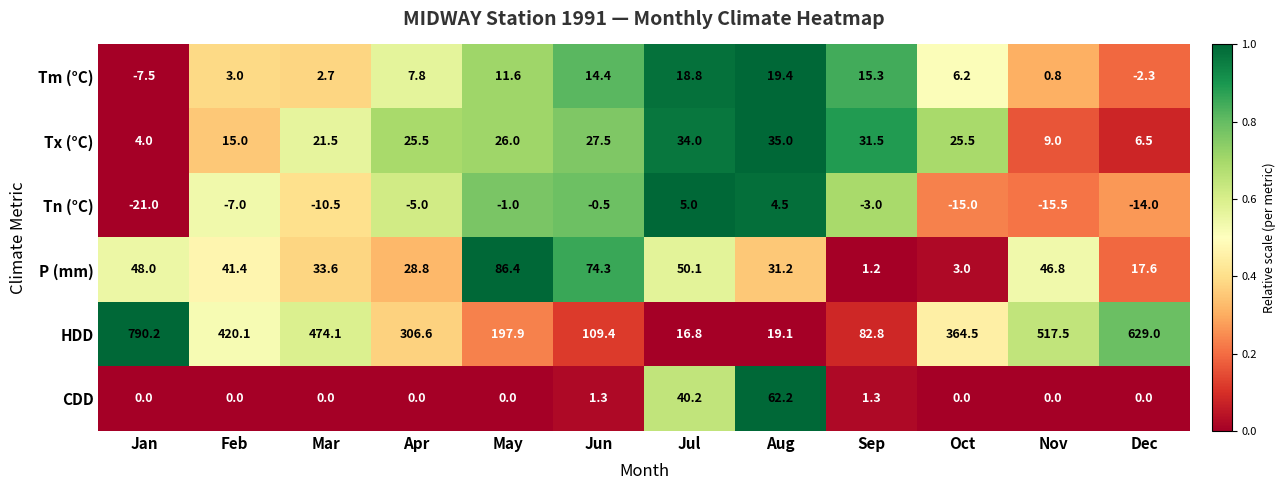

List the series in order of their peak value, lowest first.

Tn (°C), Tm (°C), Tx (°C), CDD, P (mm), HDD